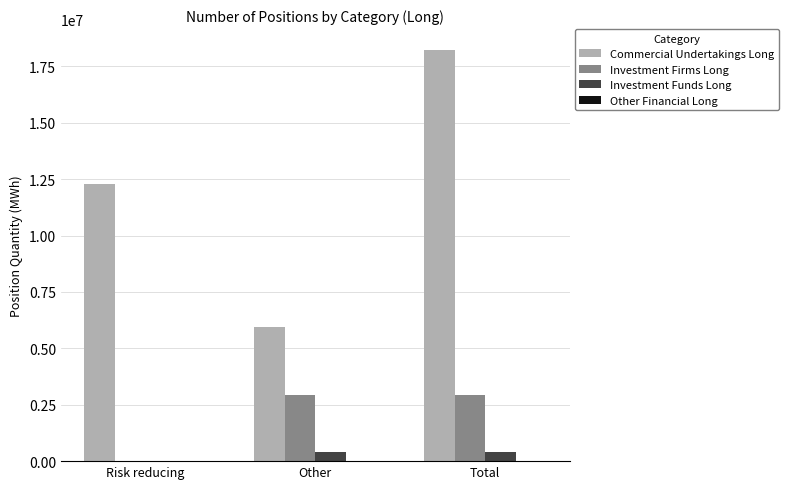

The value of Commercial Undertakings Long at Risk reducing is 12295967. True or false?

True